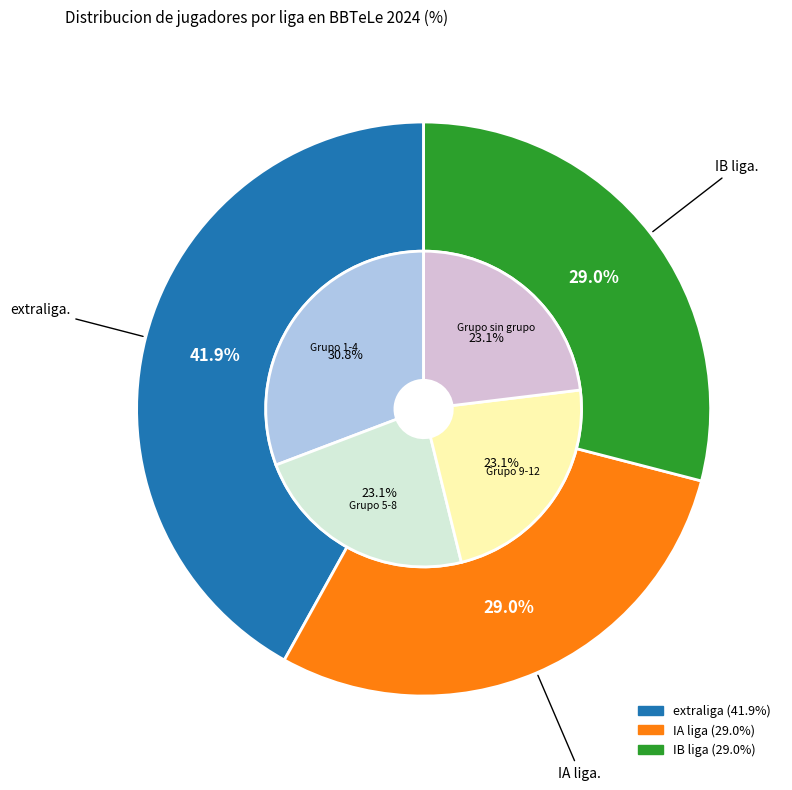

Is the sum of IA liga and extraliga greater than half?

Yes